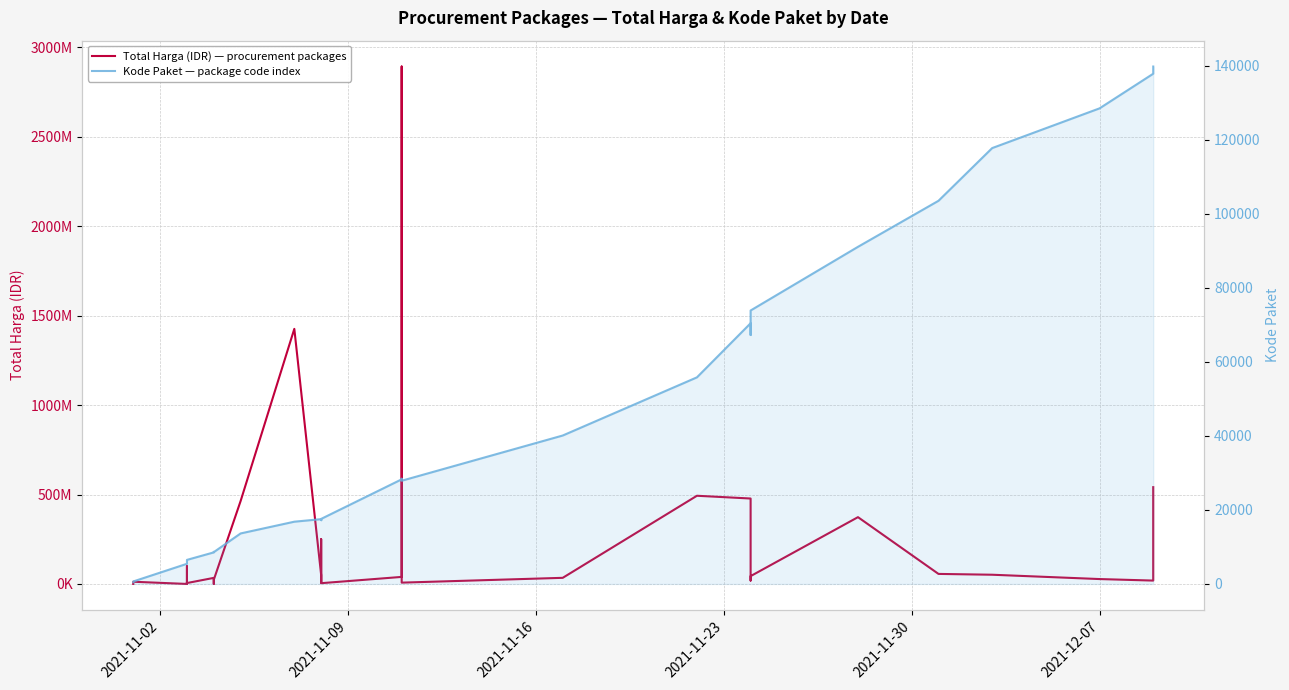

Reading right to left, transcribe all the data shown in this chart.

Total Harga (IDR) — procurement packages: 541071000	18900000	27412000	51601000	56152800	373404000	43859200	19175000	477600000	493000000	34292000	7401240	2892122000	39440000	4350000	250350000	15513960	9180000	49730040	1425867900	464002100	23653000	577875	32441200	34000000	5129000	8742500	182000	4672200	265000	2772000	98772570	78000	12453900	333600
Kode Paket — package code index: 139817	137876	128516	117783	103541	91101	73894	67279	70453	55826	40112	27891	28425	28271	17580	17238	17283	17272	17509	16823	13652	8601	8668	8646	8530	6503	6397	6350	6300	6246	6214	5997	5449	675	464